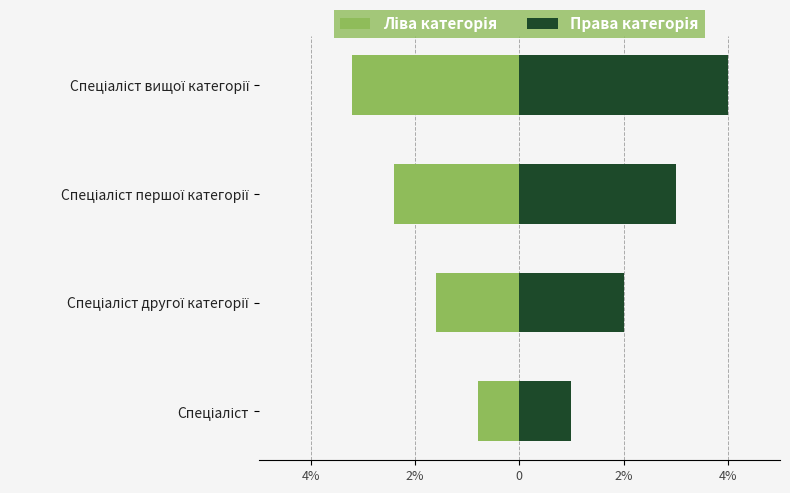

What are all the series names shown in the legend?

Ліва категорія, Права категорія